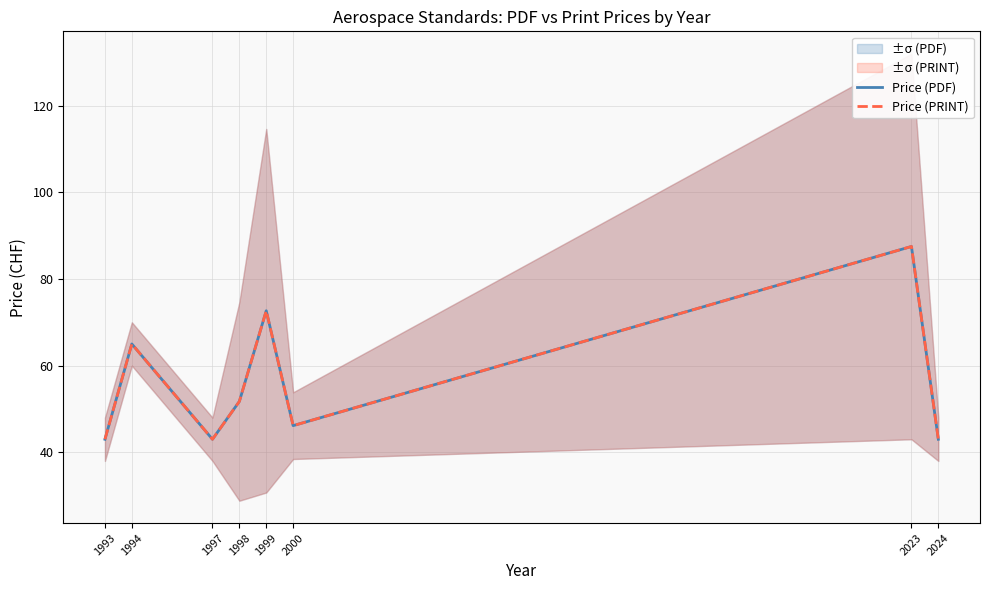

What is the total value across all series at 2000?

92.3